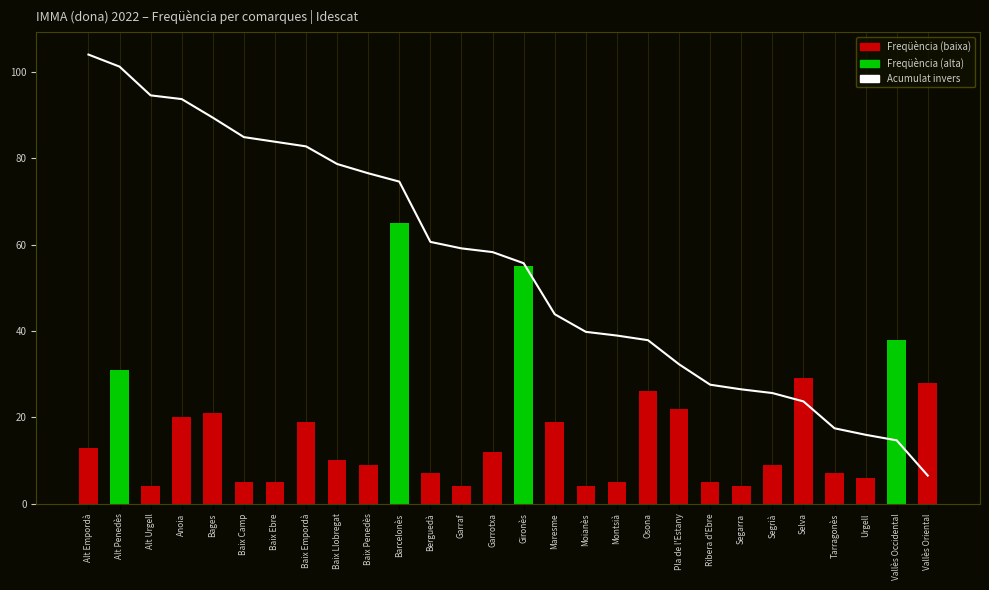

At which category does the chart reach its peak across all series?

Alt Empordà